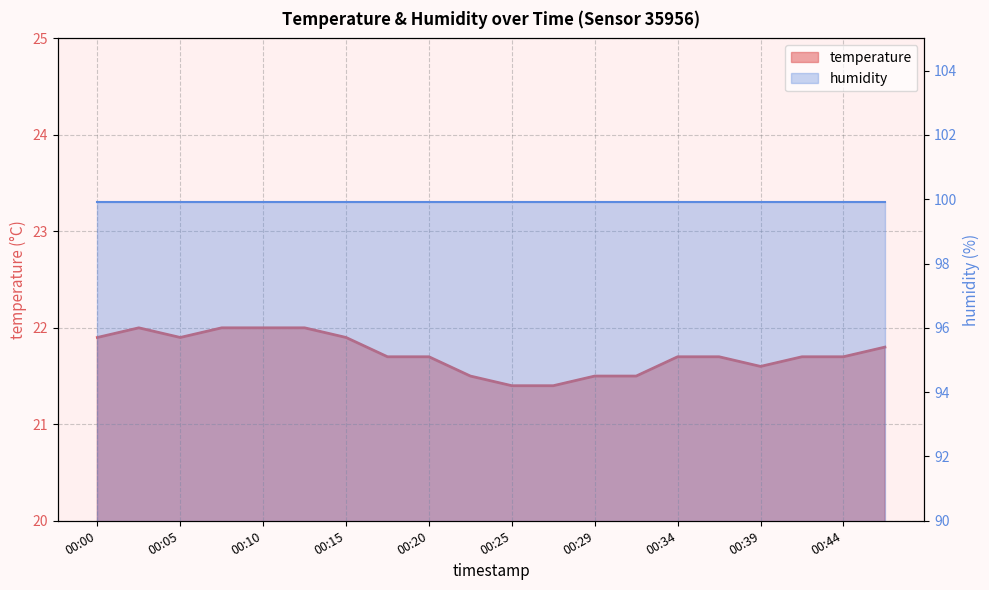

Is it true that the value at 00:44 is 28.4?

False